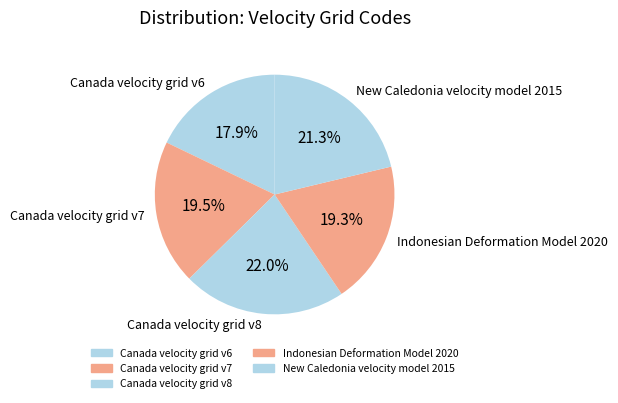

Combined, what portion of the pie is New Caledonia velocity model 2015 and Canada velocity grid v8?

43.3%